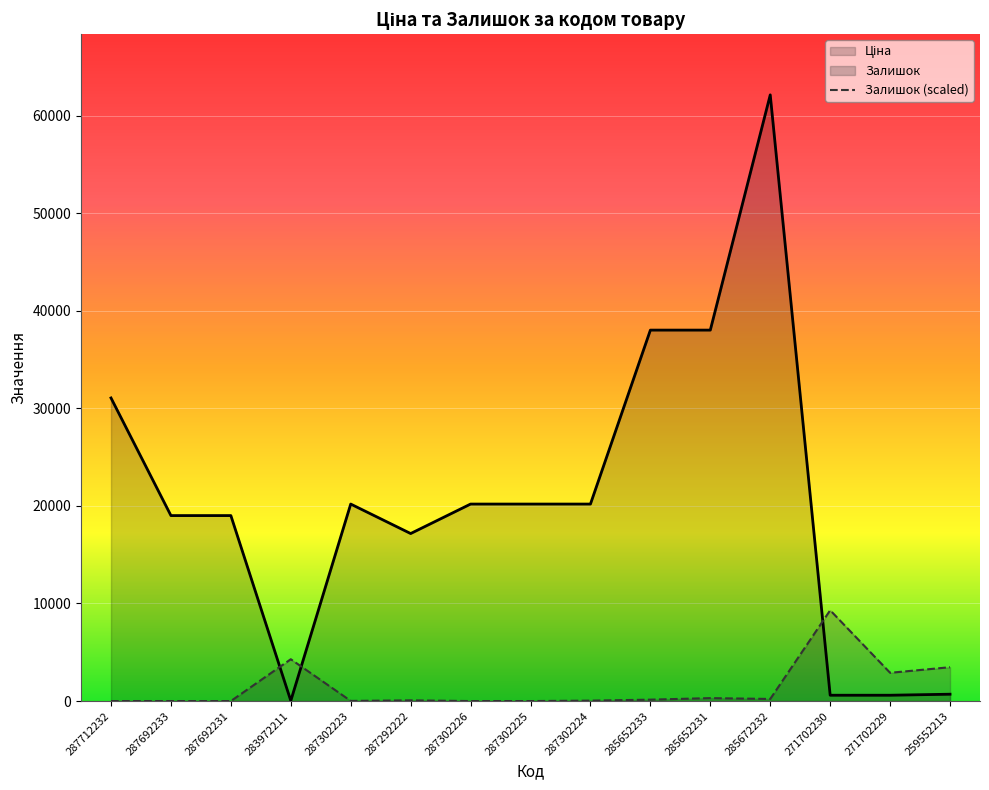

What is the difference between the second highest and second lowest values in the Залишок series?

4286.1